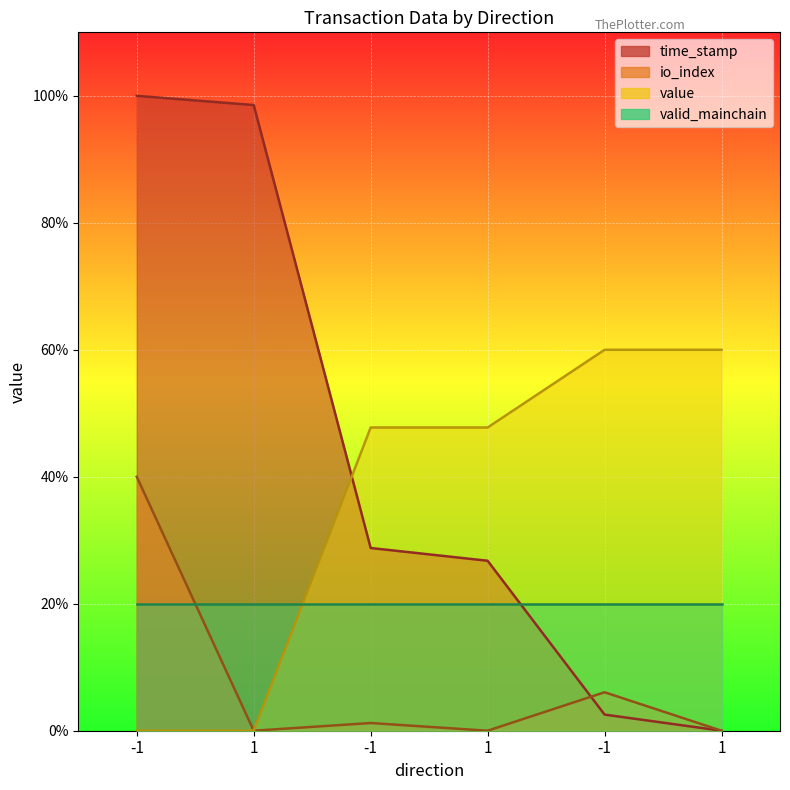

True or false: io_index and value cross at least once.

False